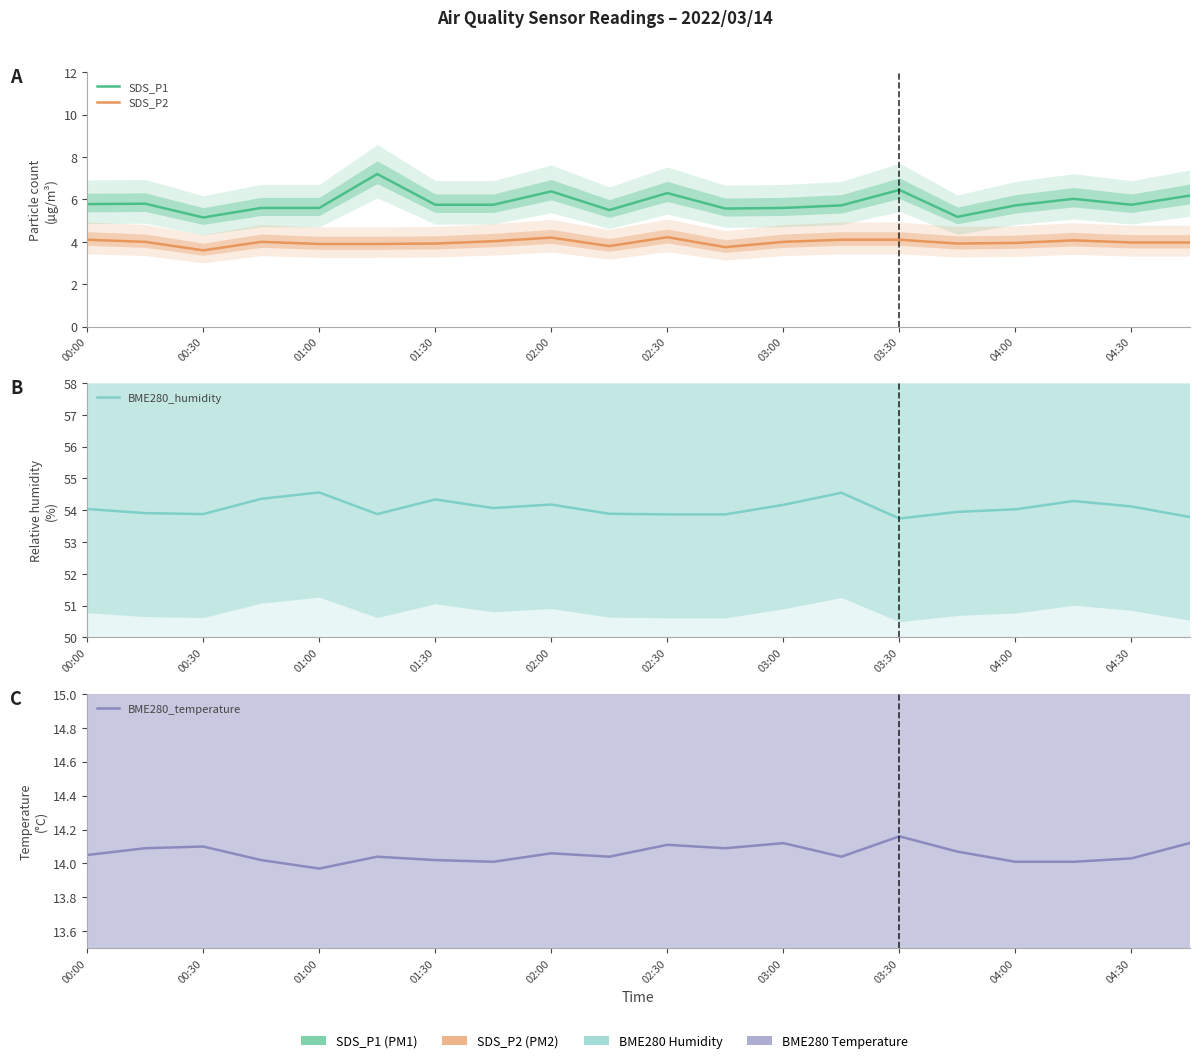

What is the value of the BME280_temperature point at the 9th from the left?

14.1